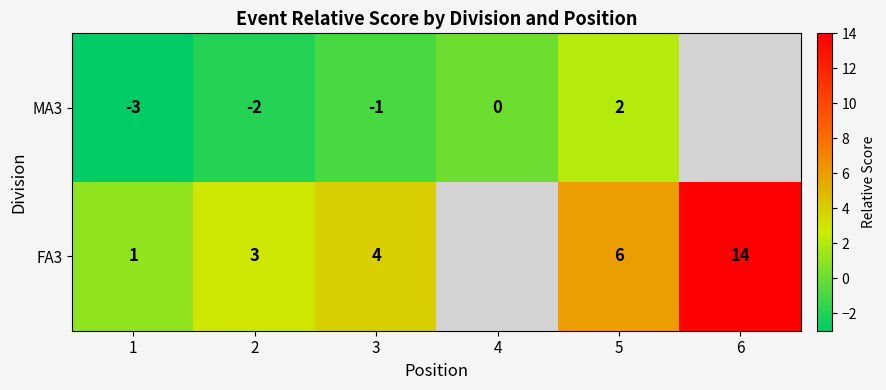

True or false: MA3 has a value of -2 at 3.

False